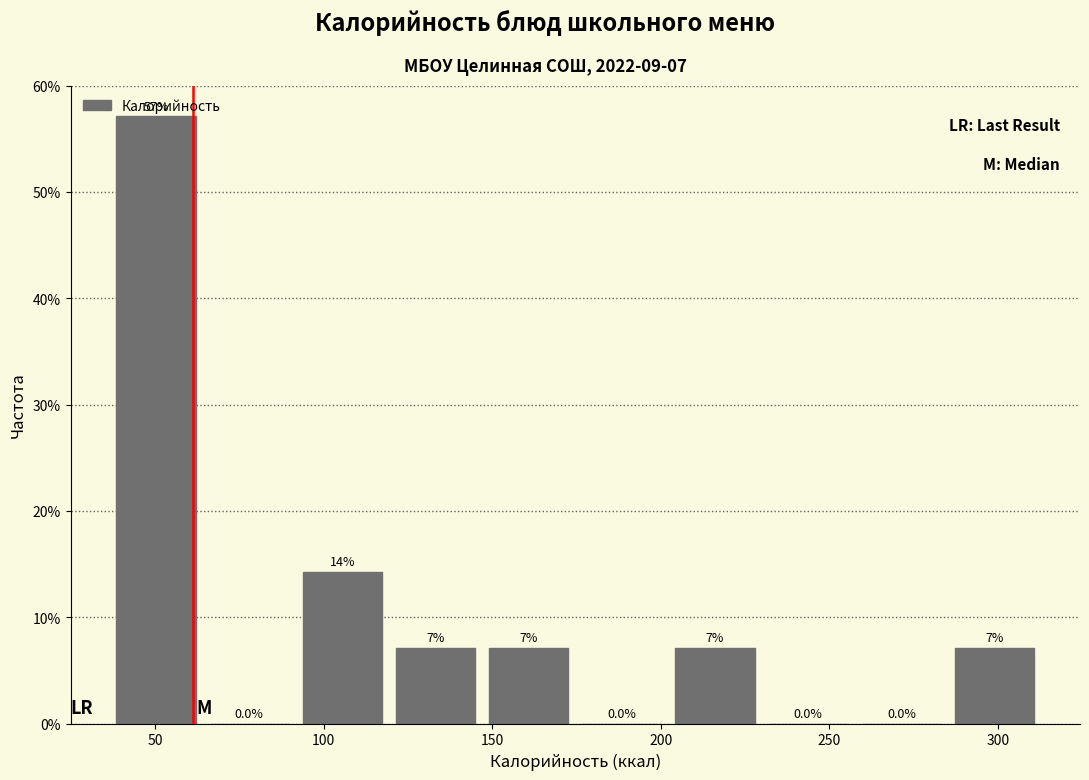

Over which range of the x-axis is the bar tallest?

35 to 65